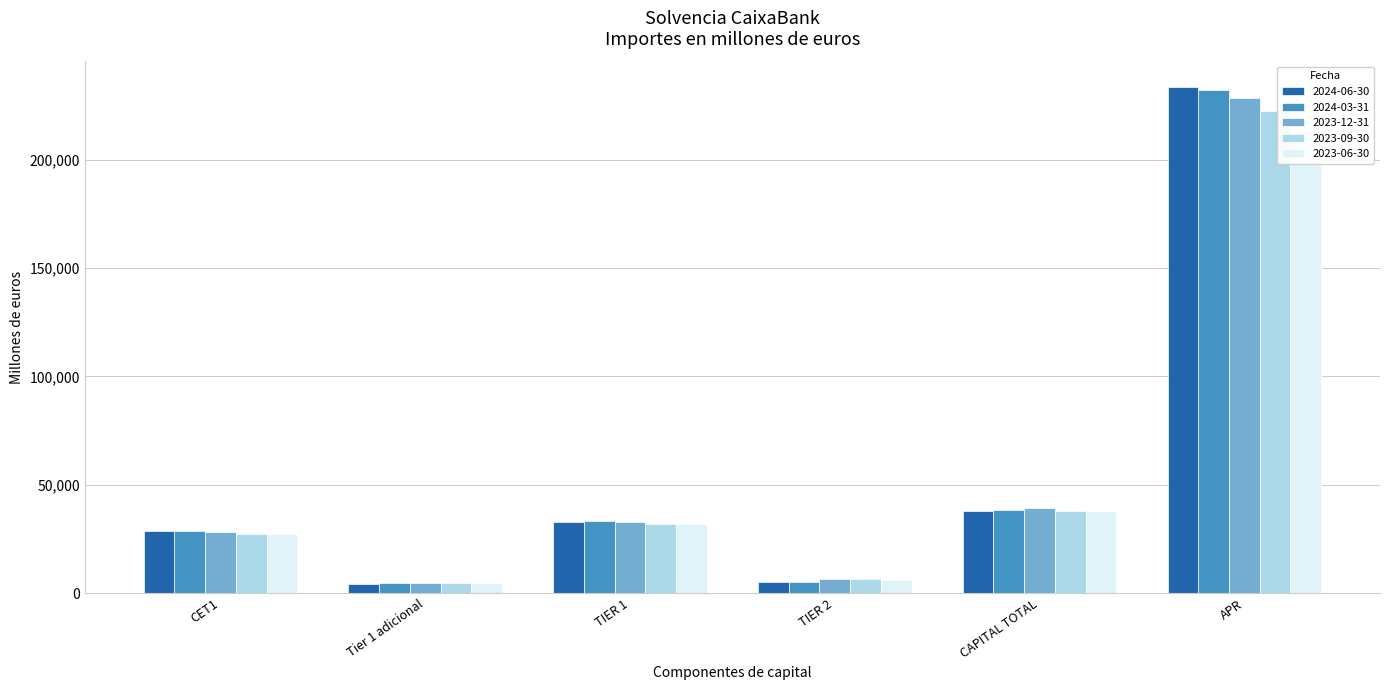

Does the chart contain any negative values?

No